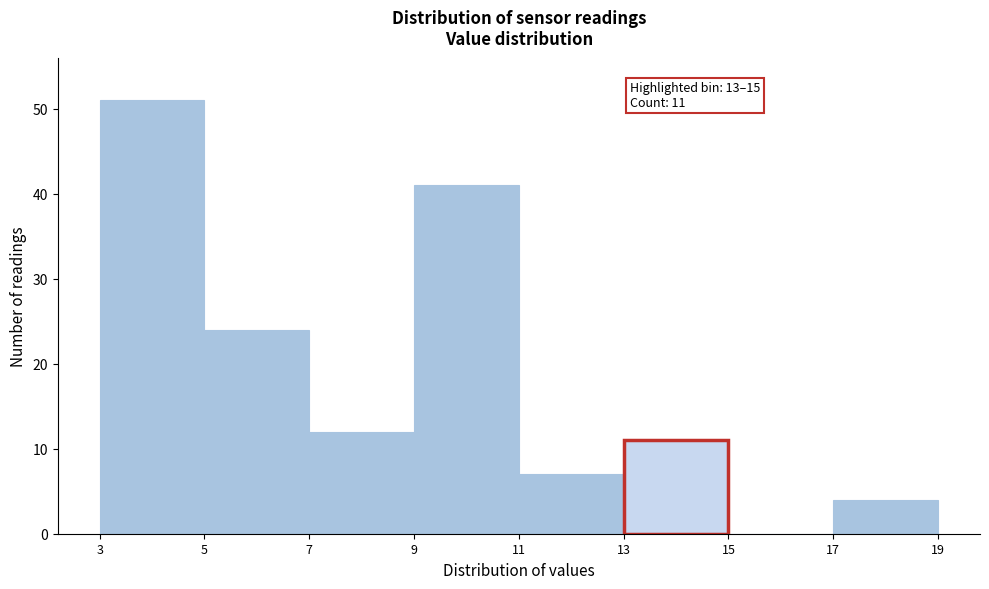

Over which range of the x-axis is the bar tallest?

3 to 5